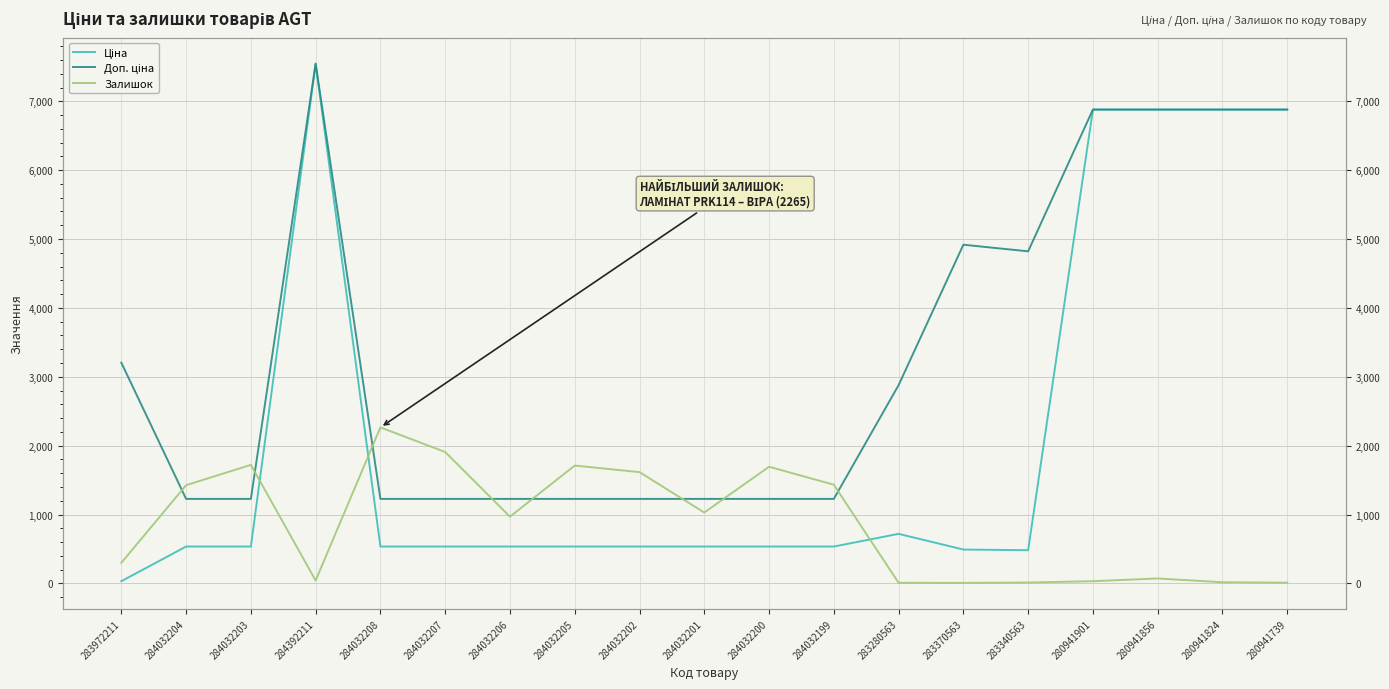

Is the value of Ціна at 280941824 greater than the value of Доп. ціна at 280941856?

No